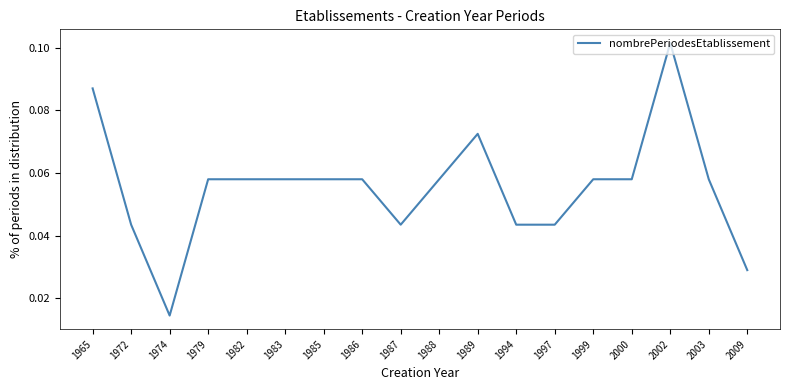

Which category has the lowest value across all series?

1974